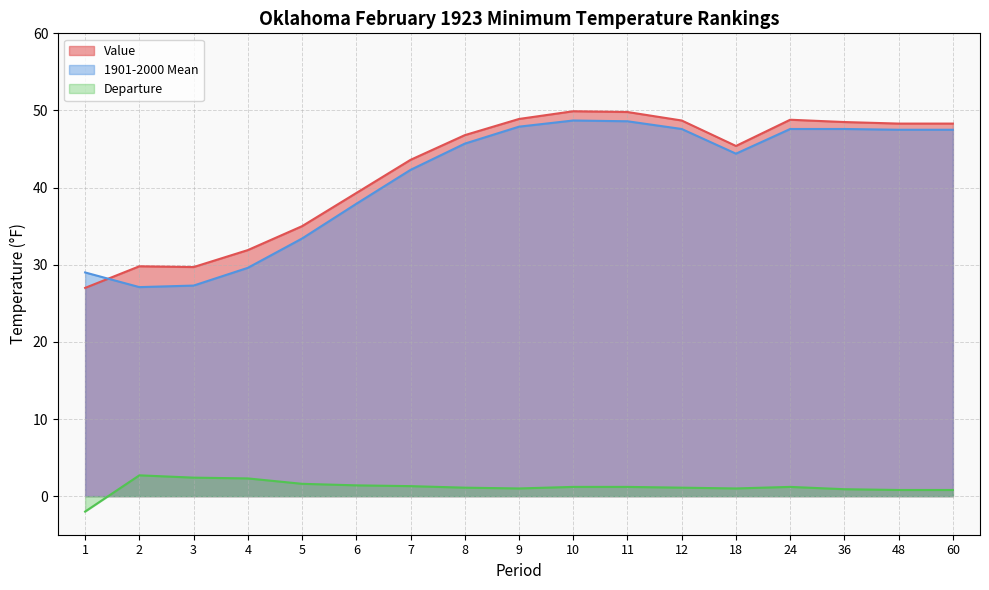

True or false: Value and Departure intersect in this chart.

False